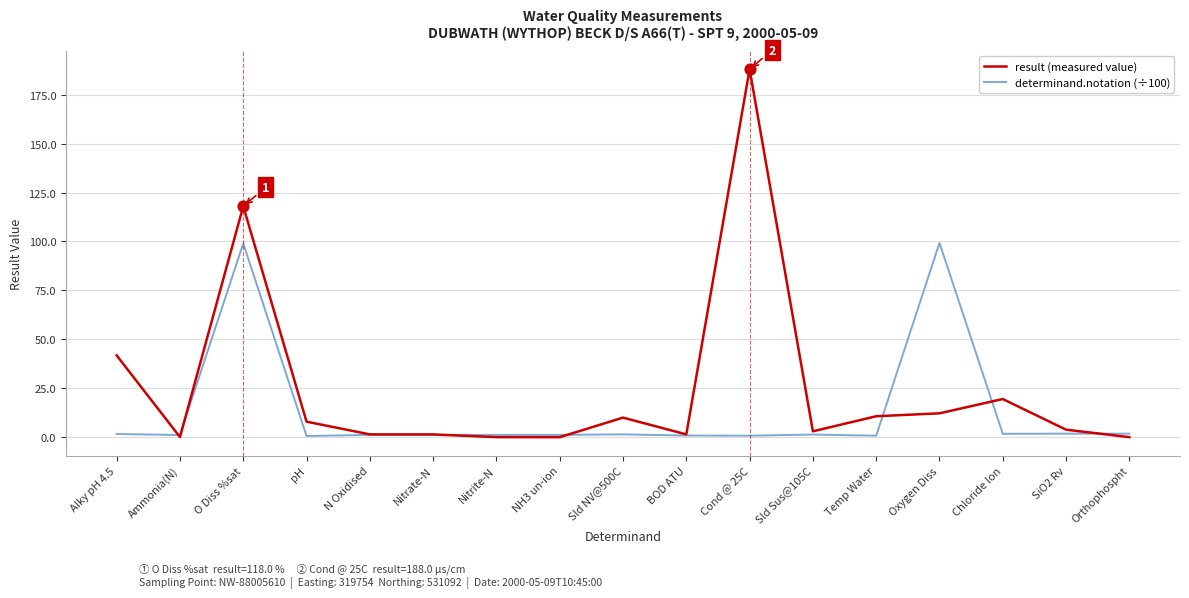

At how many categories does at least one series exceed 45?

3